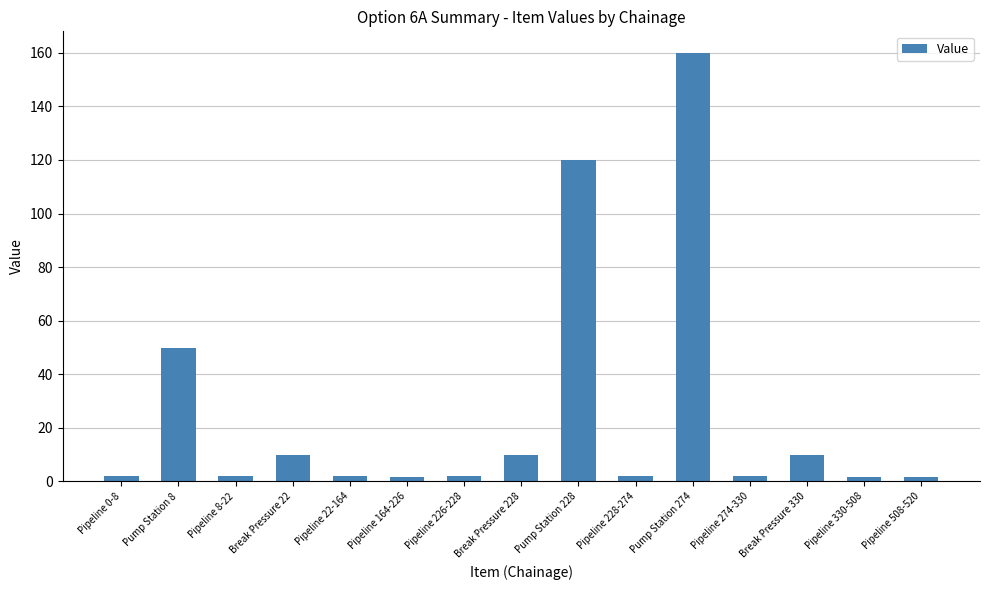

How many series are shown in this chart?

1